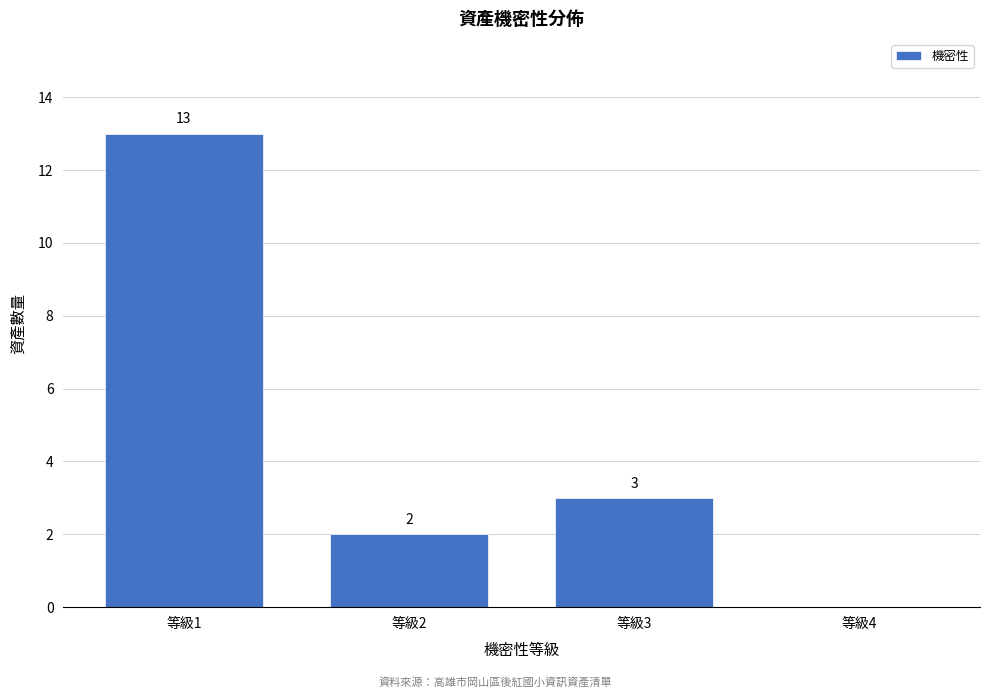

Reading left to right, list all the values displayed in this chart.

等級1=13	等級2=2	等級3=3	等級4=0